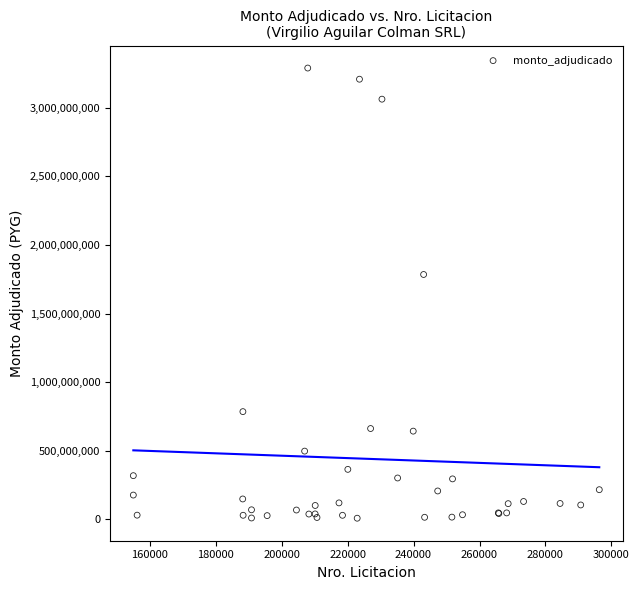

What Y value in the scatter plot is closest to 1649259950?

1785154210